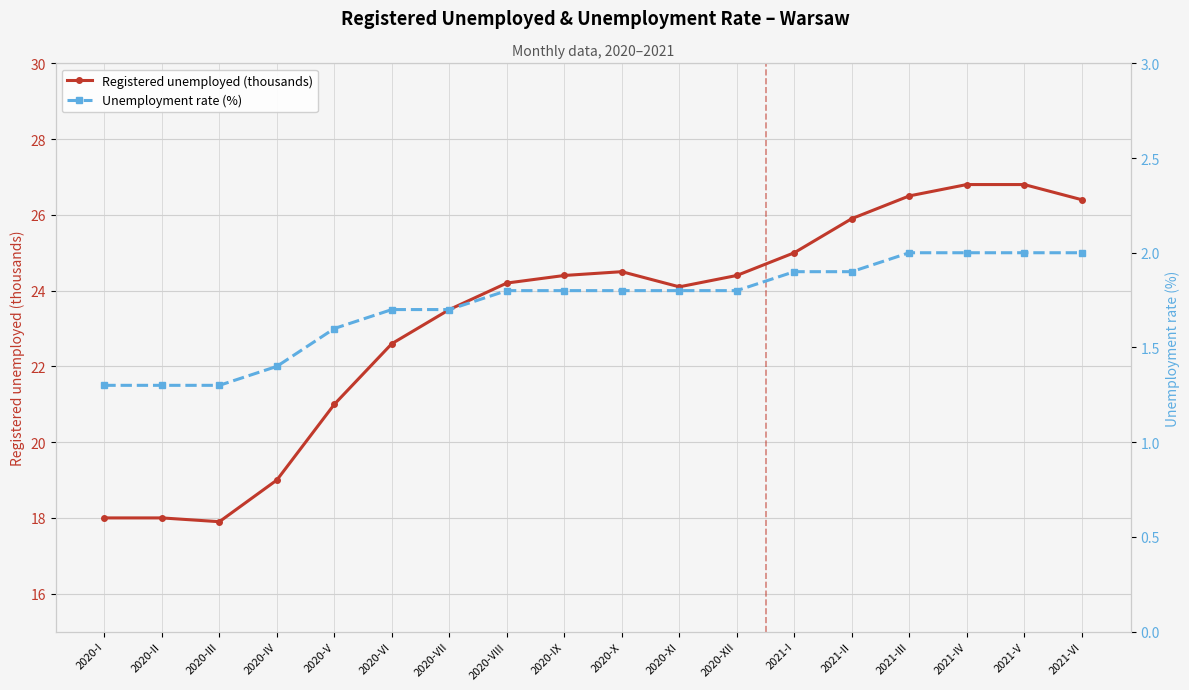

Which series changed the most between 2020-VIII and 2021-I?

Registered unemployed (thousands)